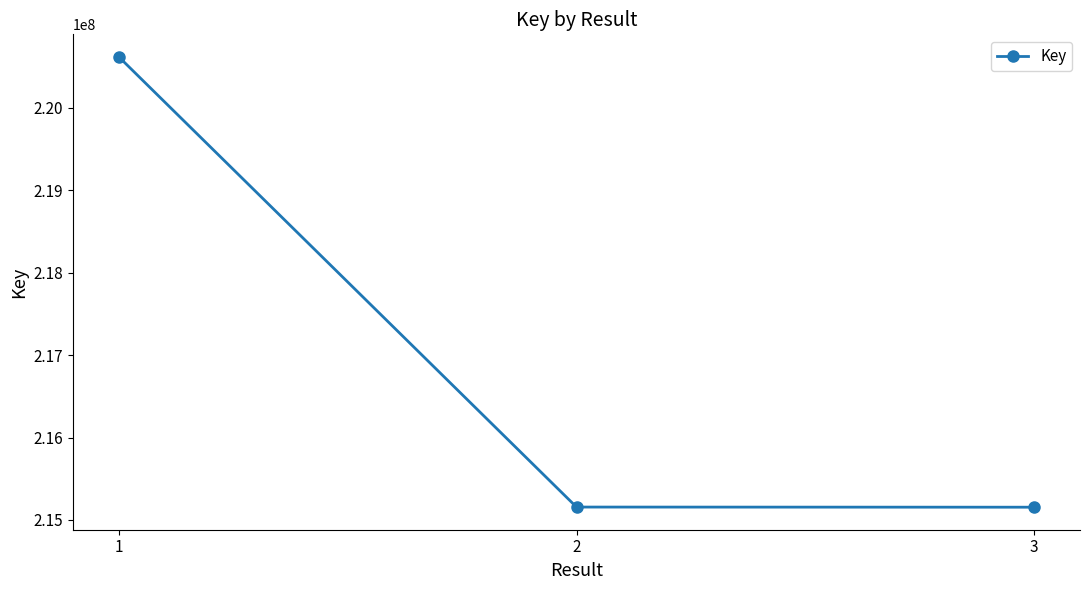

What is the value of the 3rd point from the left?

215154270